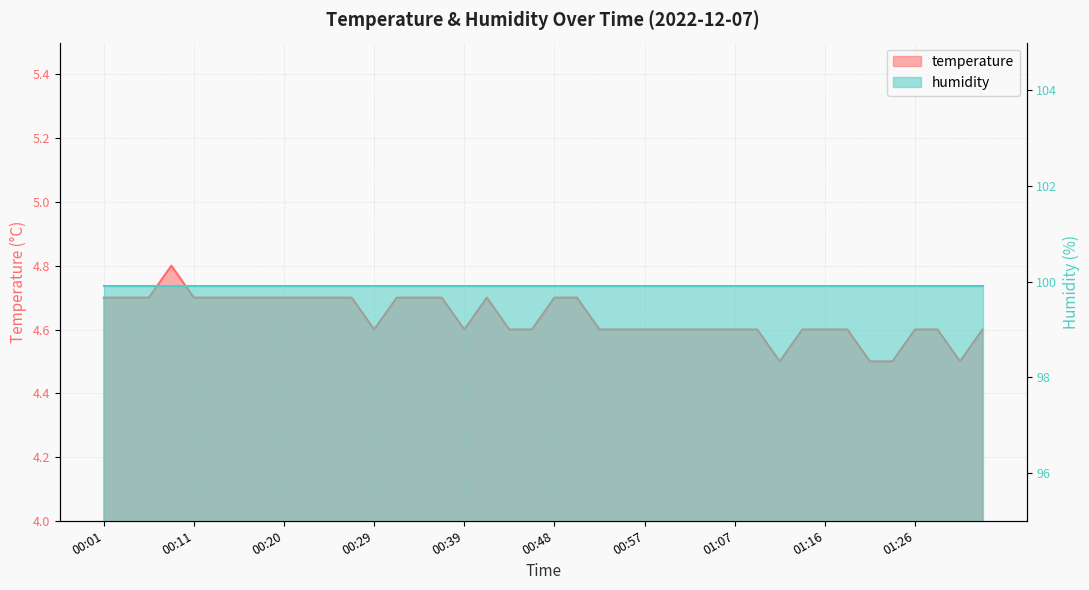

How many values are between 4 and 5?

40